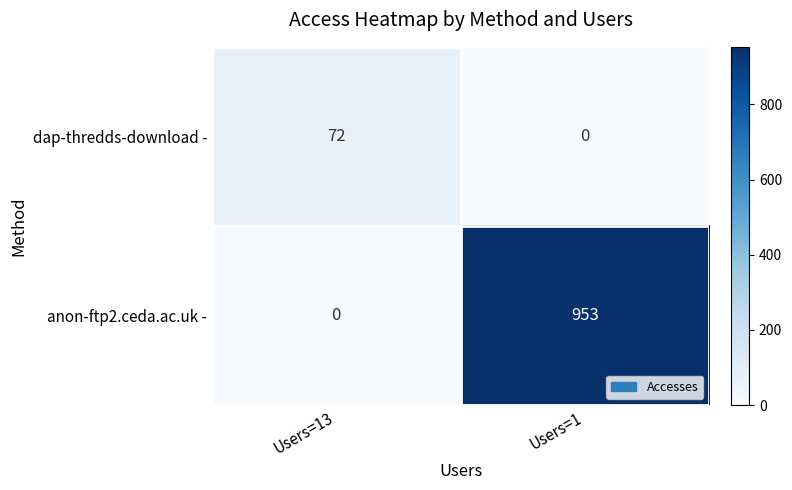

Rank the series at Users=13 from highest to lowest value.

dap-thredds-download -, anon-ftp2.ceda.ac.uk -